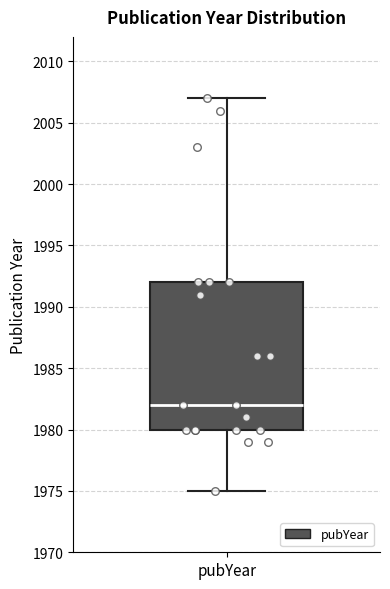

Read this box plot against the y-axis: the position of the median line, the range covered by the box, and the ends of both whiskers. The values are not printed on the chart, so give them approximately, as read against the axis.

median 1982, box 1980 to 1992, whiskers 1975 to 2007